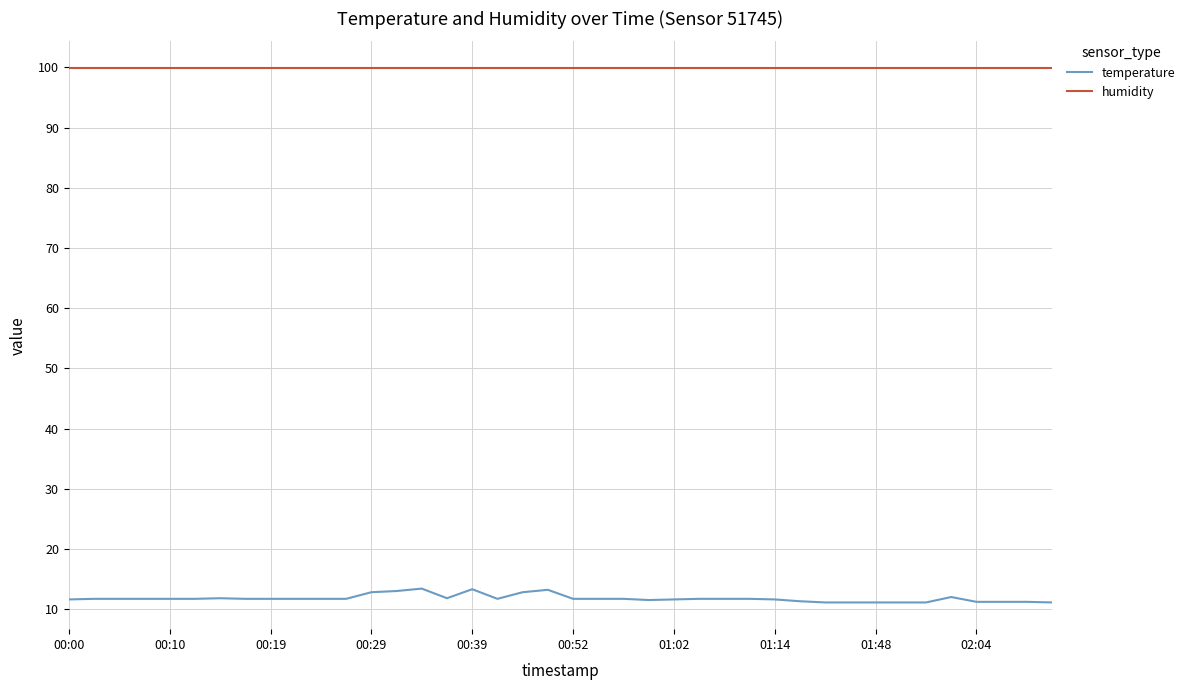

List the series in order of their overall mean, lowest first.

temperature, humidity